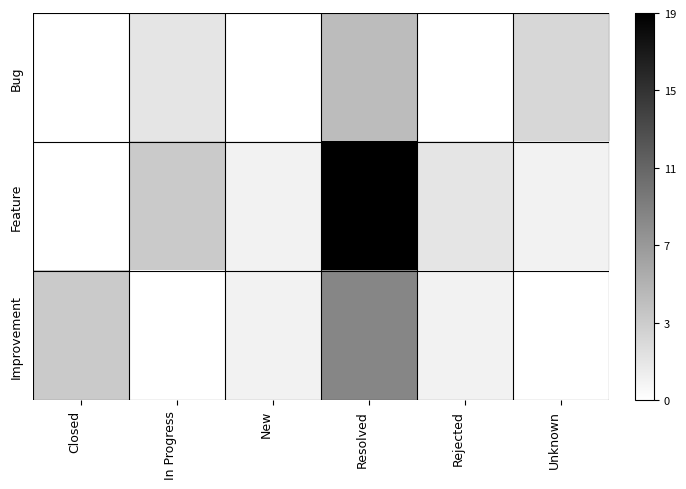

At which category is the sum across all series the highest?

Resolved